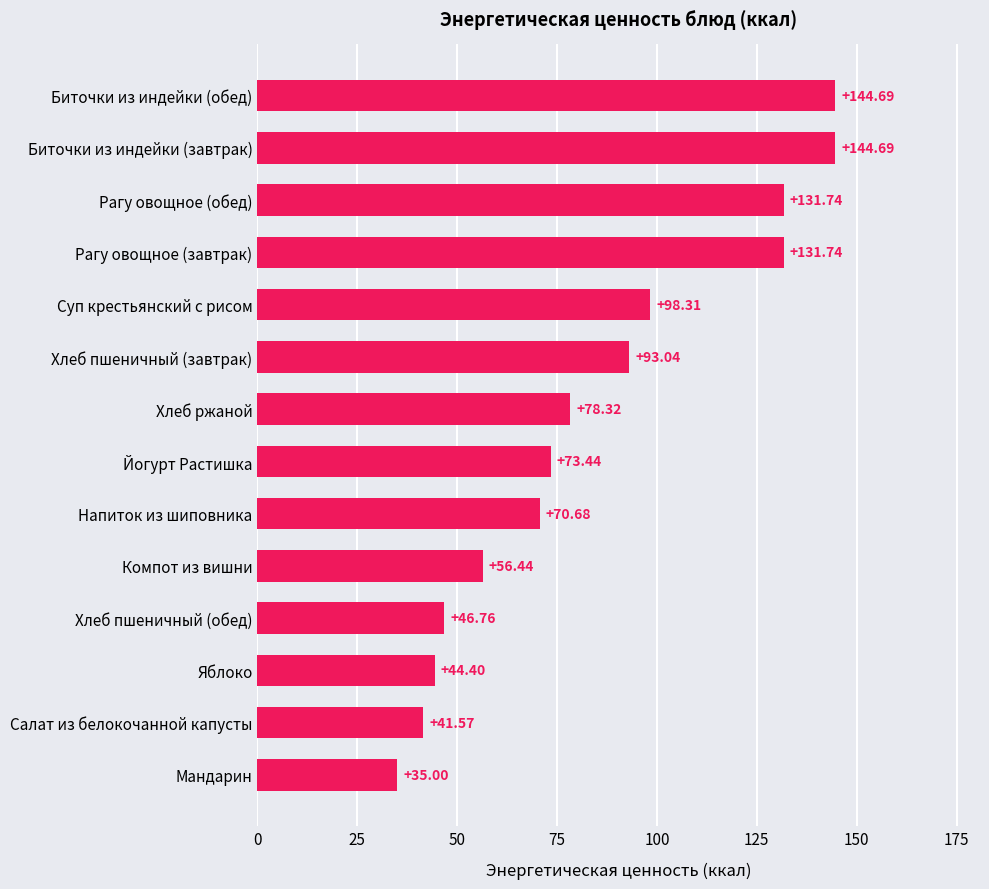

Where is the data nearest to the value 89?

Хлеб пшеничный (завтрак)